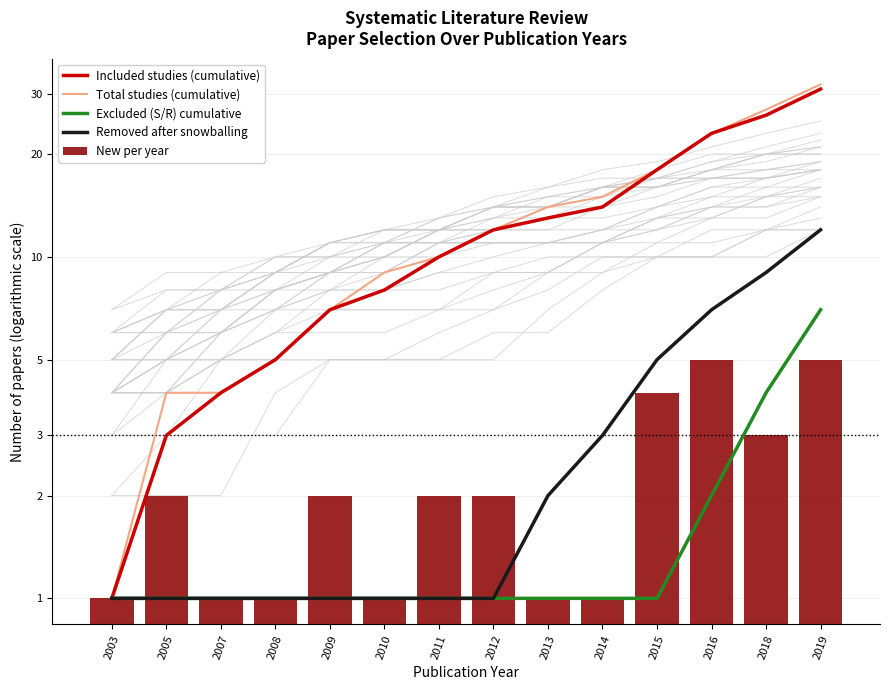

Rank the series at 2007 from lowest to highest value.

Excluded (S/R) cumulative, Removed after snowballing, New per year, Included studies (cumulative), Total studies (cumulative)